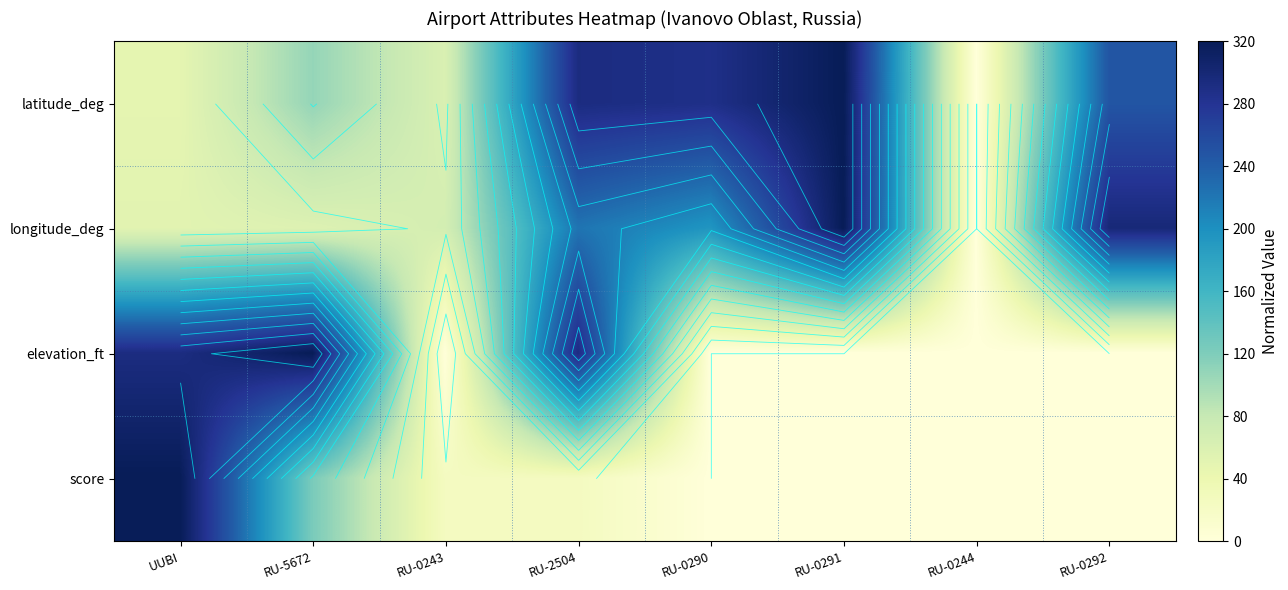

What is the sum of all latitude_deg values?

1364.6